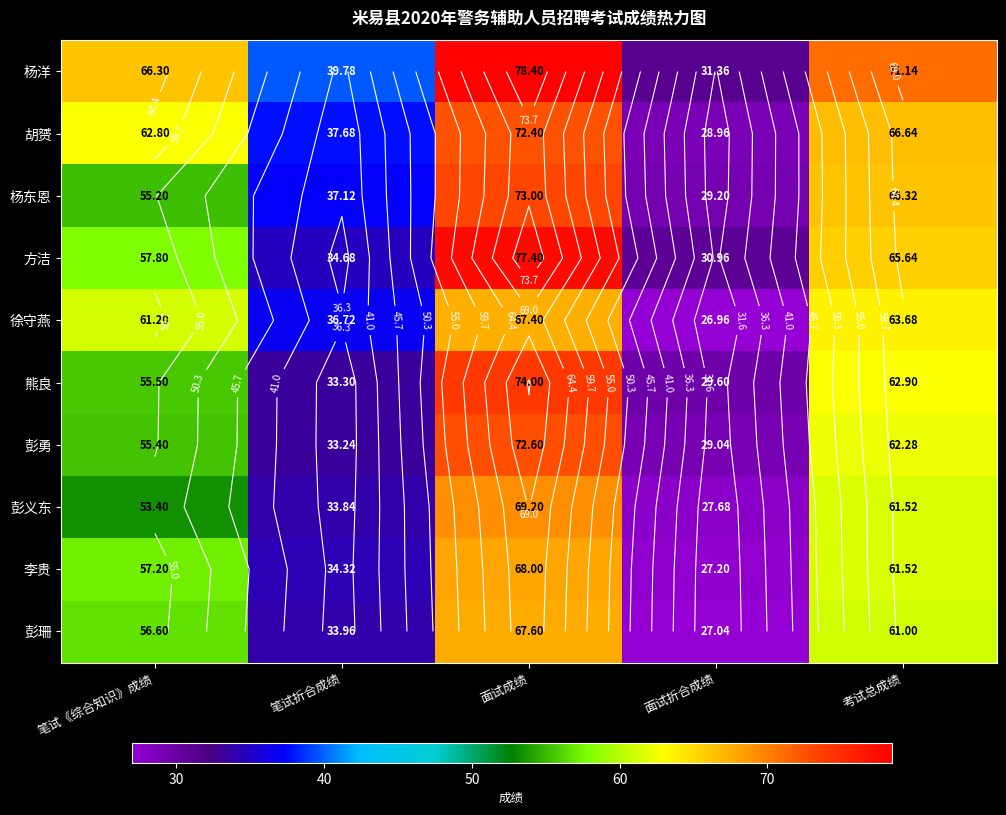

The 方洁 series shows 65.6 at 考试总成绩. True or false?

True